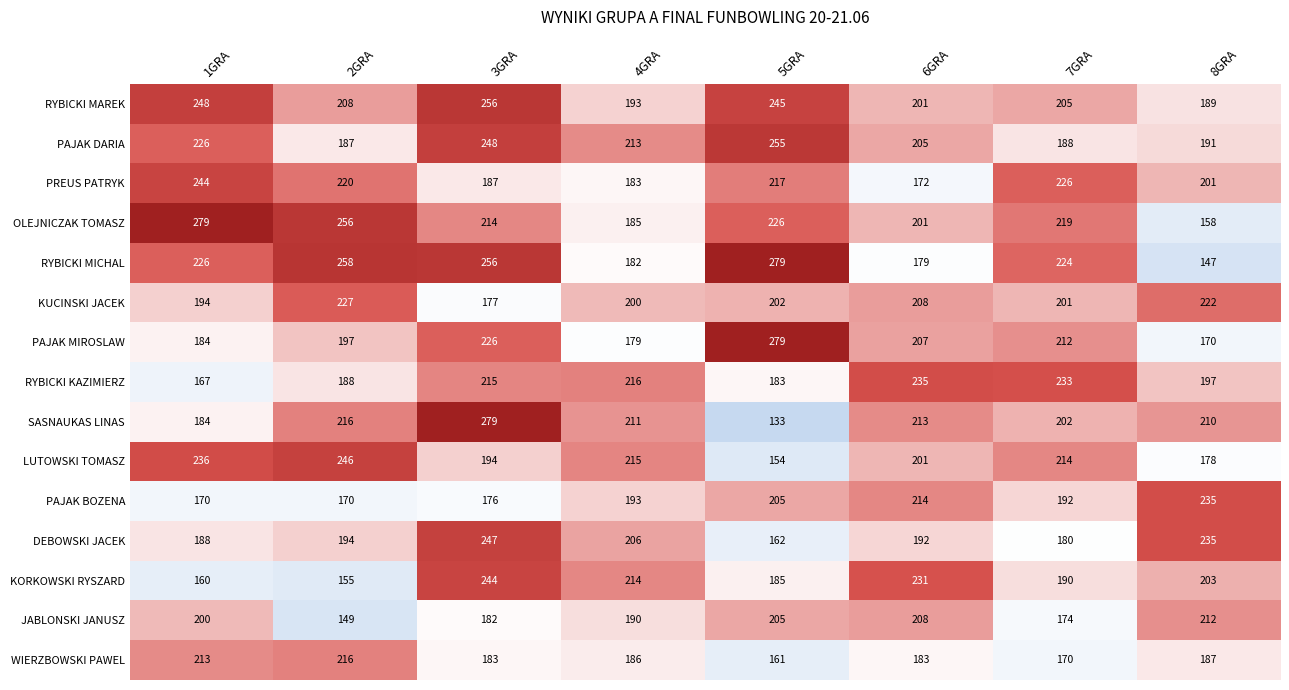

What is the difference between the second highest and minimum values in the LUTOWSKI TOMASZ series?

82